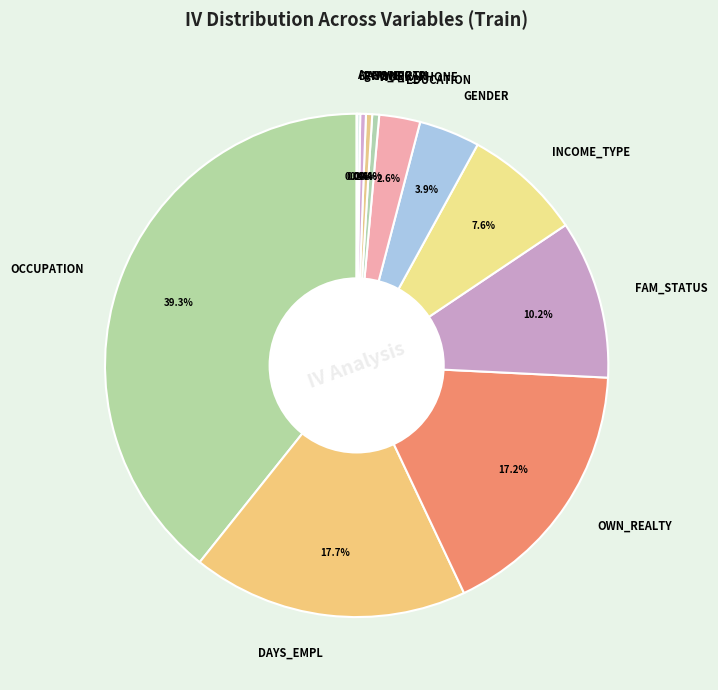

Is there any slice that represents more than half of the pie?

No